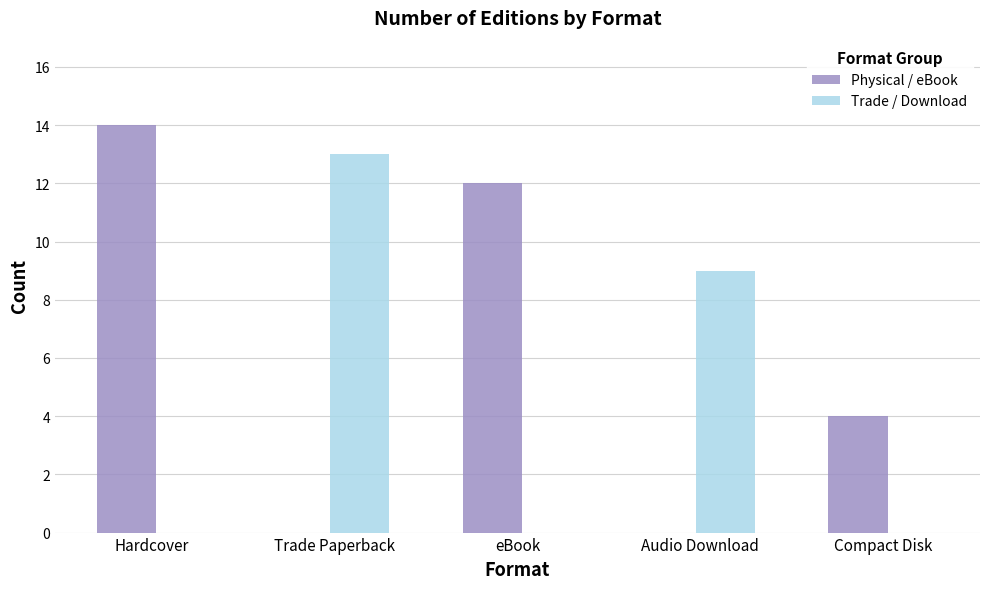

Reading right to left, what are all the values shown in this chart?

Physical / eBook: Compact Disk=4	Audio Download=0	eBook=12	Trade Paperback=0	Hardcover=14
Trade / Download: Compact Disk=0	Audio Download=9	eBook=0	Trade Paperback=13	Hardcover=0